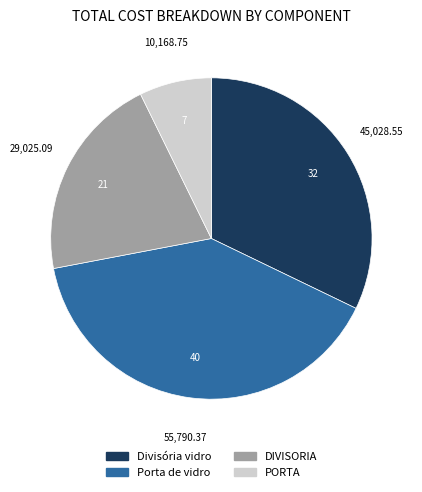

Count the number of slices in the pie.

4